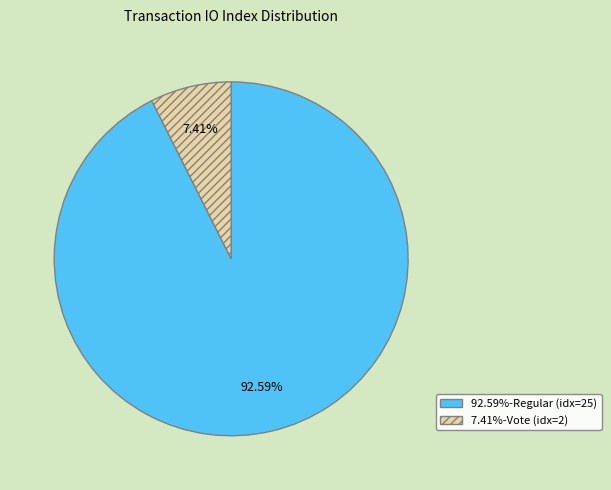

Is there a majority slice in this chart?

Yes